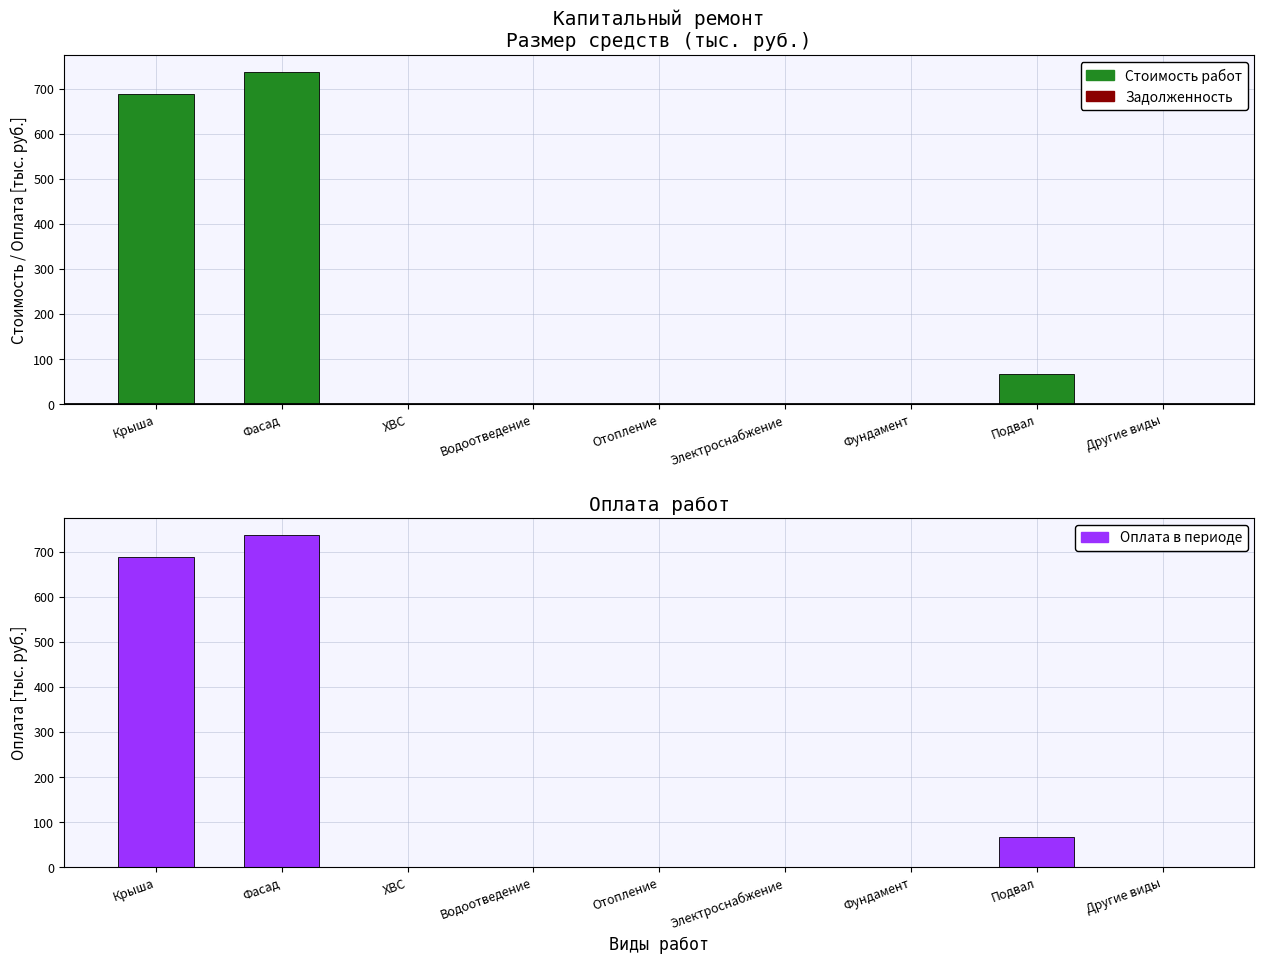

Reading left to right, what are all the values shown in this chart?

688.0	737.0	0.0	0.0	0.0	0.0	0.0	67.4	0.0